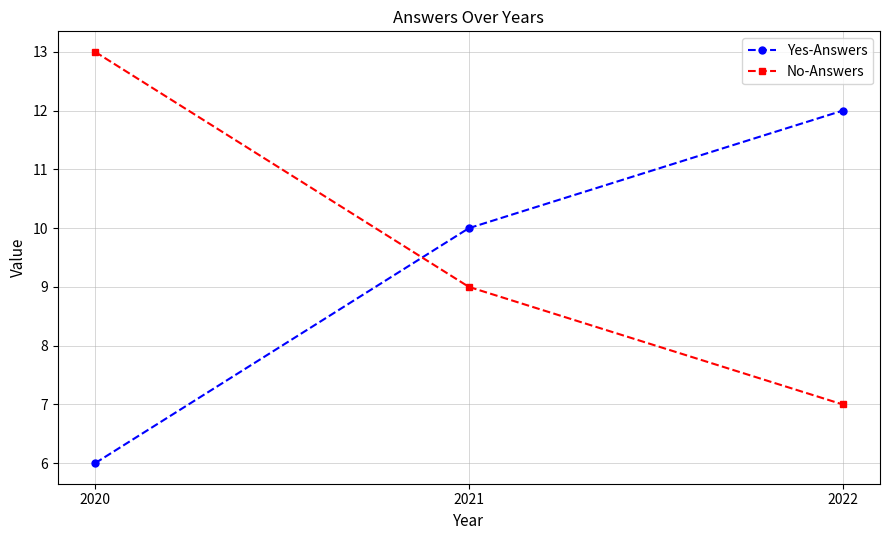

What is the total value across all series at 2020?

19